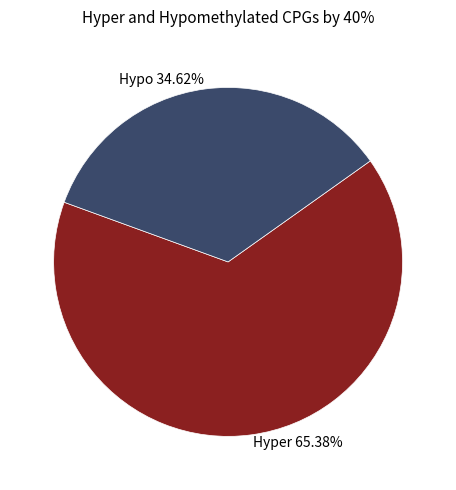

Count the number of slices in the pie.

2